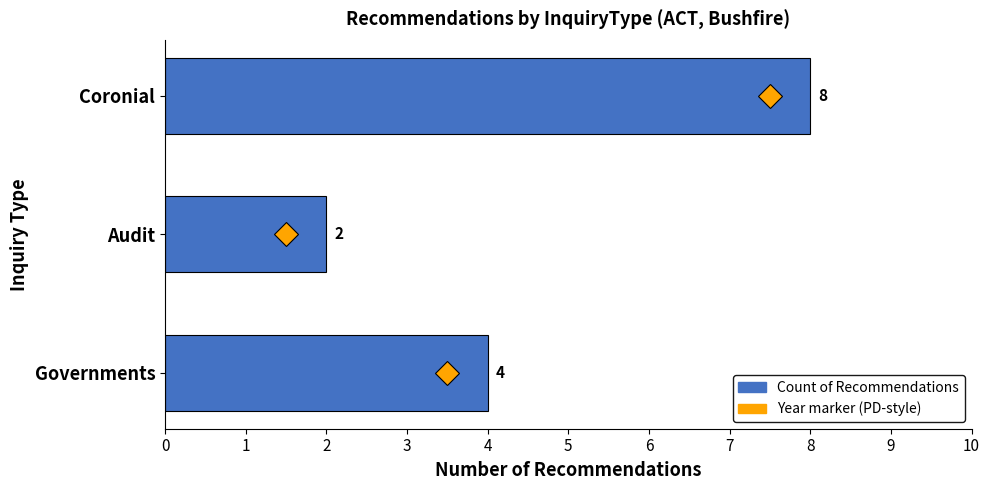

Reading top to bottom, extract all data points from this chart.

Coronial=8	Audit=2	Governments=4